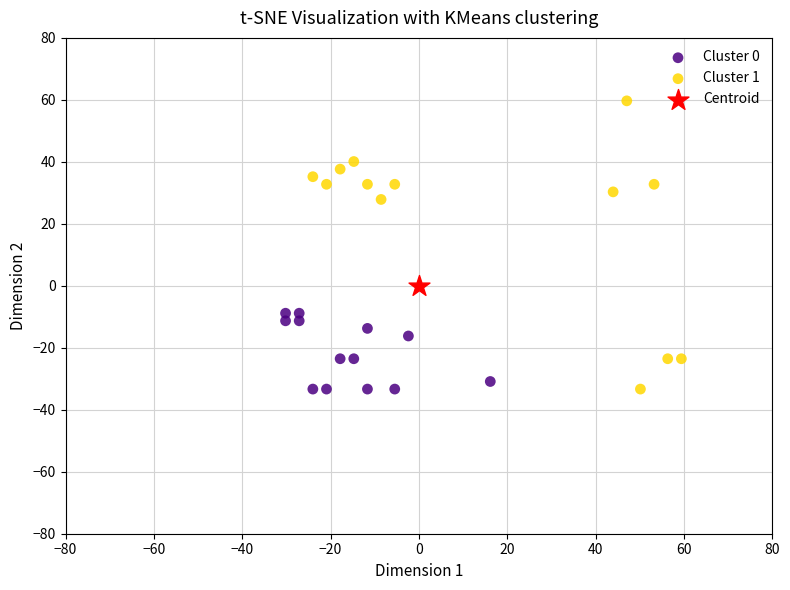

Which series contains the highest Y value?

Cluster 1